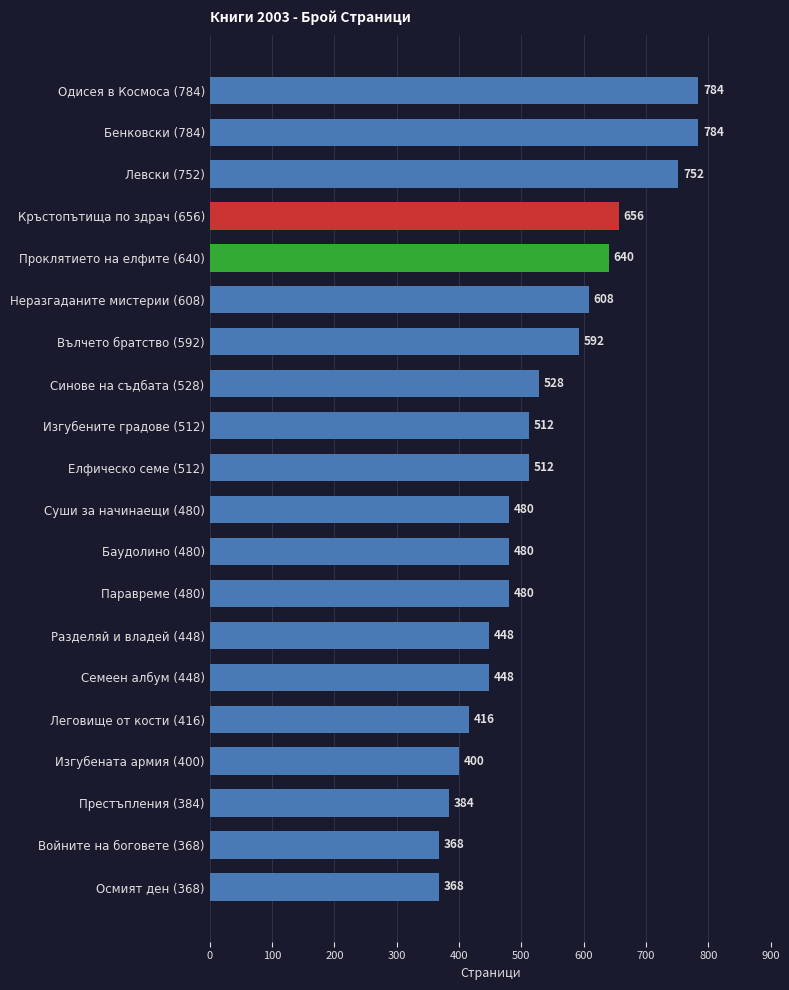

What is the approximate value at Изгубената армия (400), to the nearest 5?

400